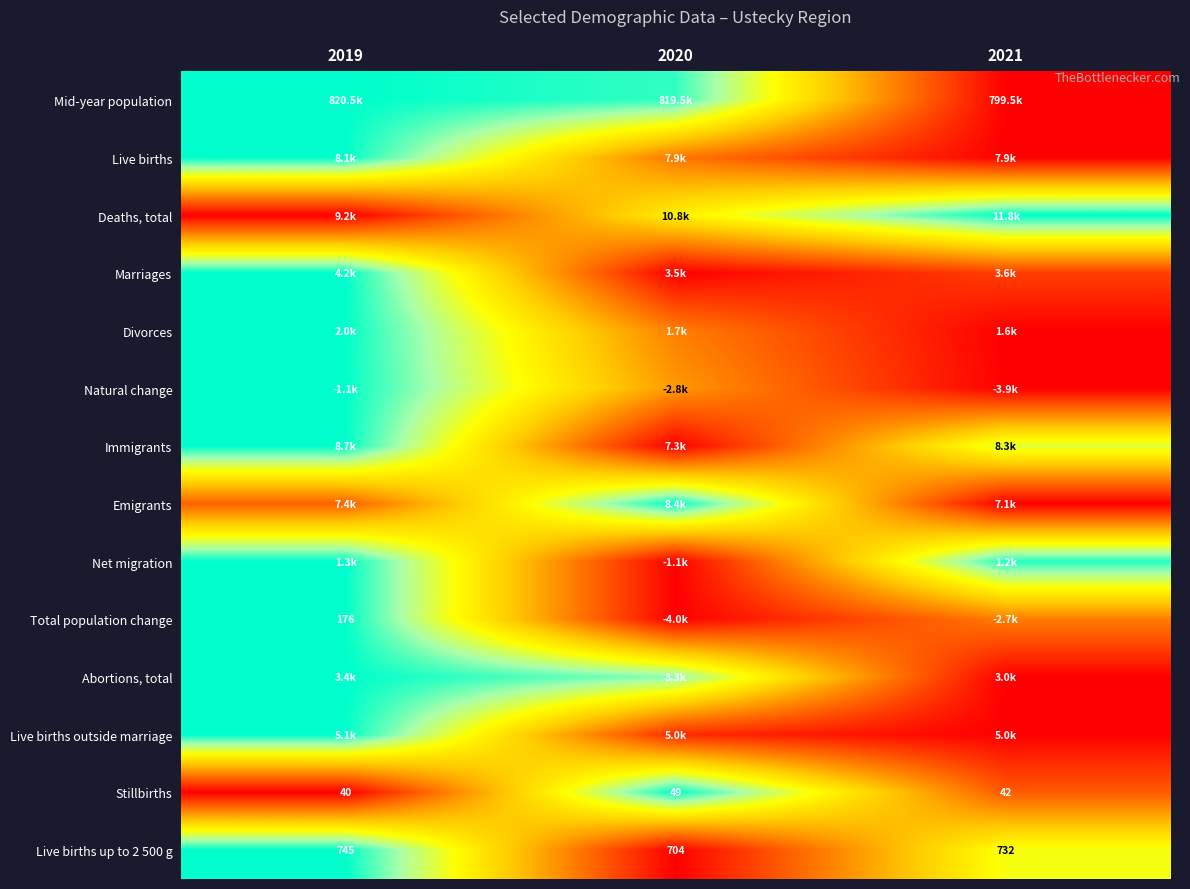

The Mid-year population series shows -0.4 at 2021. True or false?

False